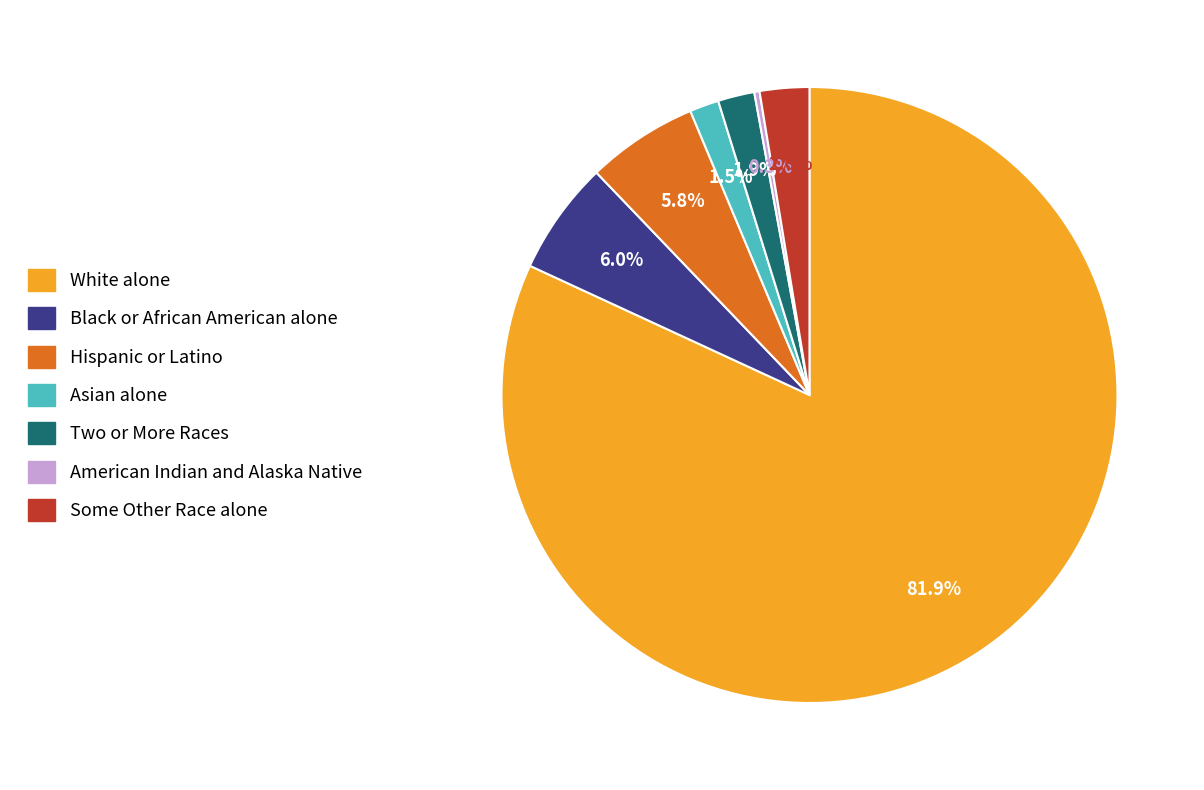

The Two or More Races slice represents 2% of the pie. True or false?

True